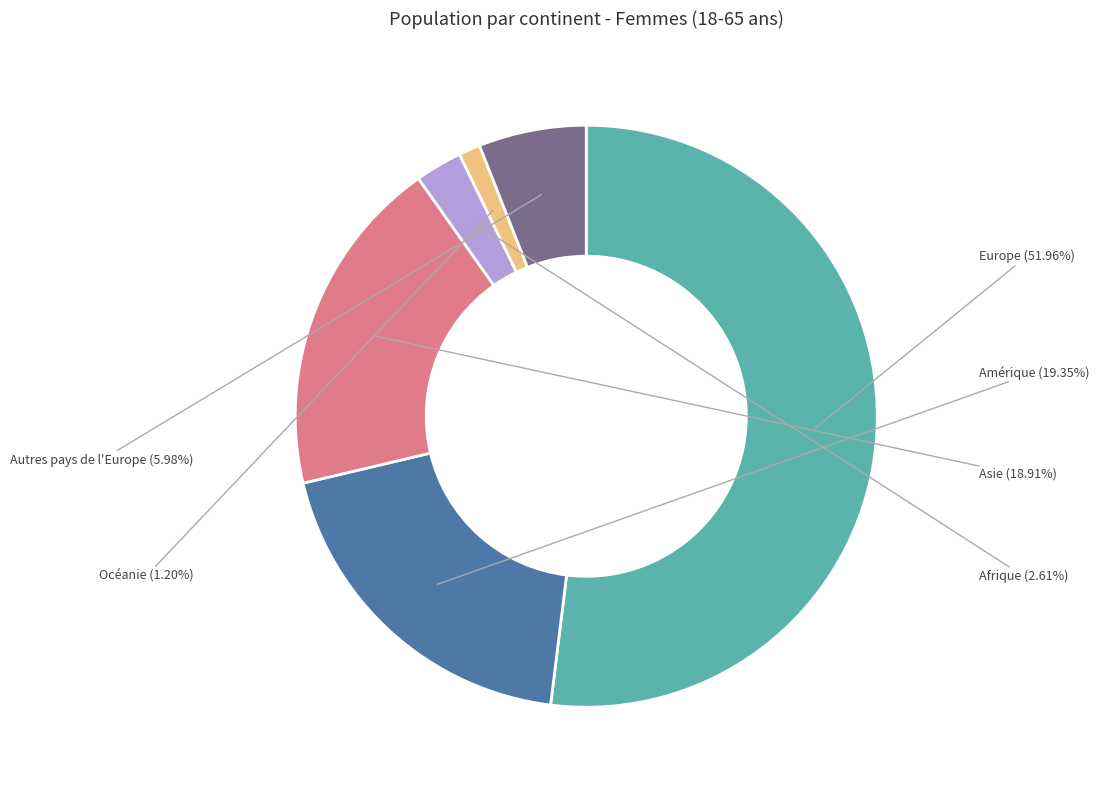

How many segments does this pie chart have?

6